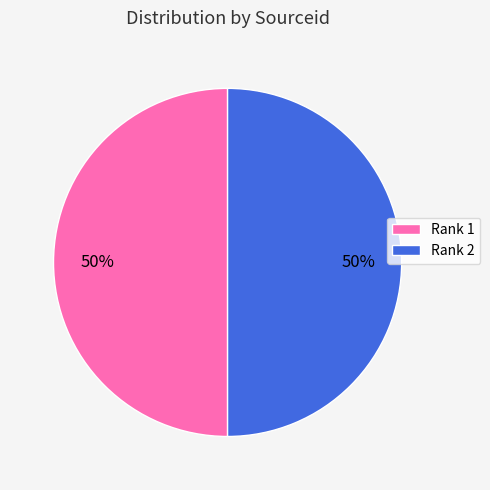

How many segments does this pie chart have?

2